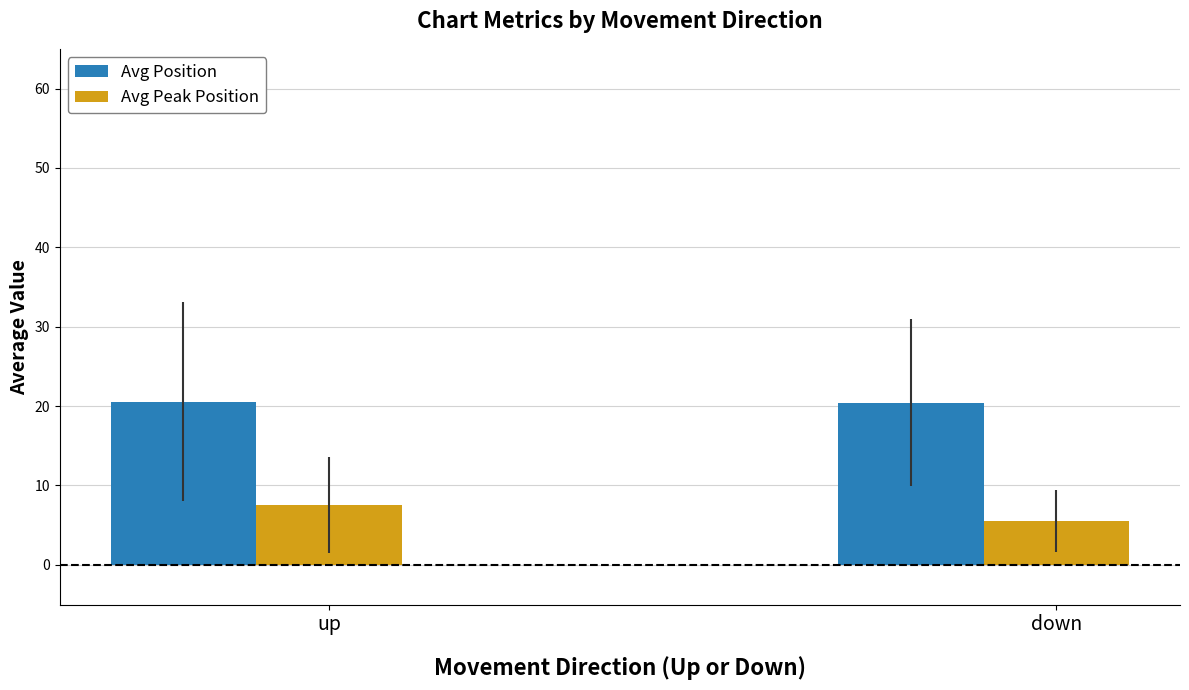

What is the label of the 2nd bar from the left?

down